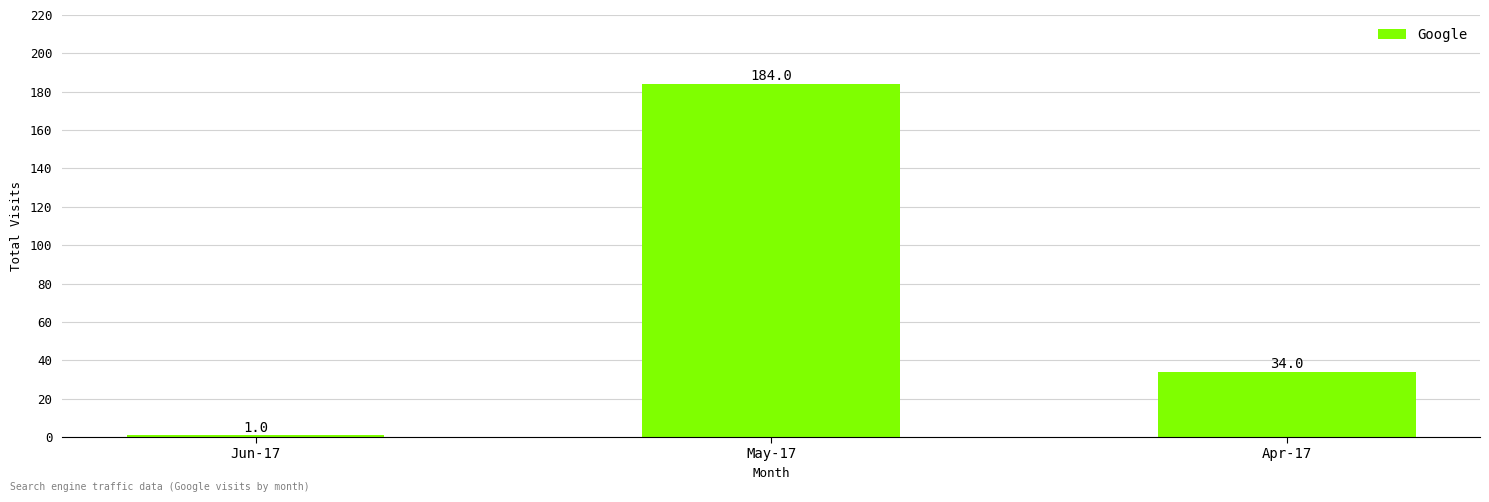

What is the ratio of the value at May-17 to the value at Apr-17?

5.4